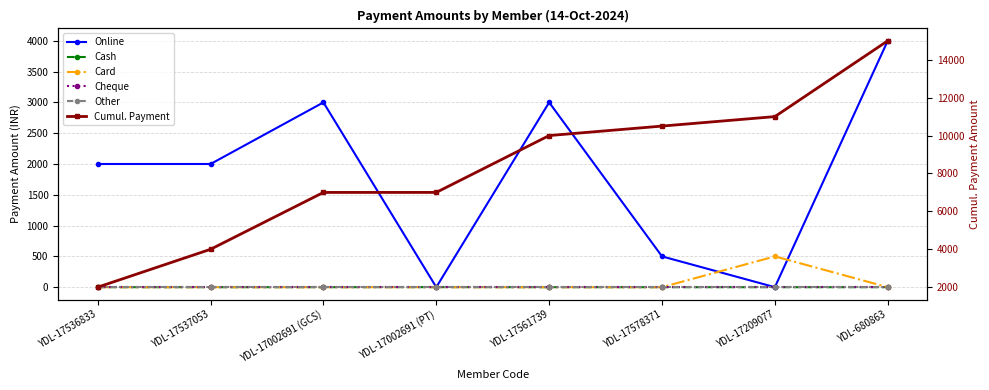

Reading right to left, what are all the values shown in this chart?

Online: 4000	0	500	3000	0	3000	2000	2000
Cash: 0	0	0	0	1	0	0	0
Card: 0	500	0	0	0	0	0	0
Cheque: 0	0	0	0	0	0	0	0
Other: 0	0	0	0	0	0	0	0
Cumul. Payment: 15001	11001	10501	10001	7001	7000	4000	2000